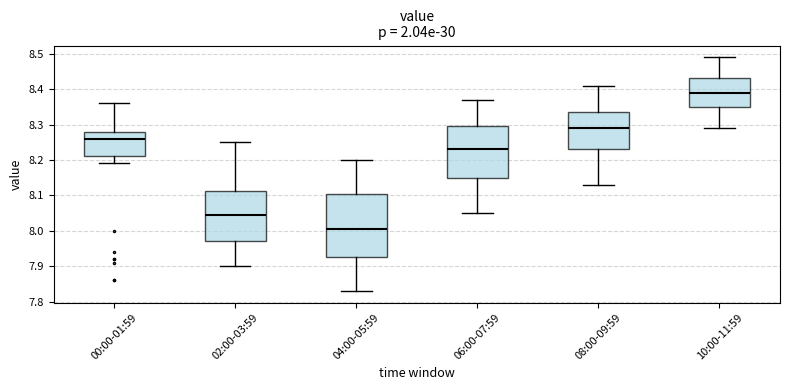

Which box's median line is the lowest?

04:00-05:59